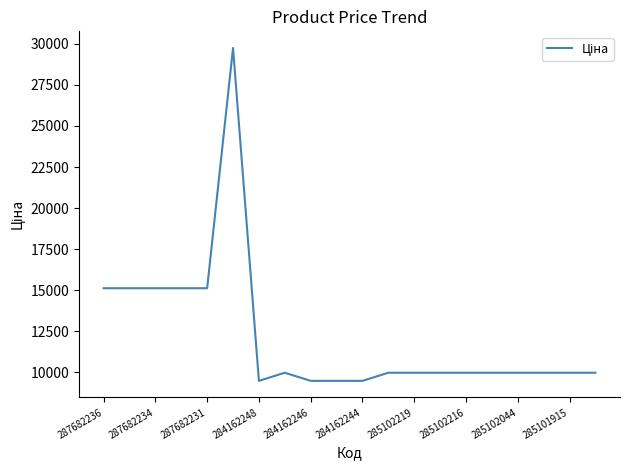

What is the difference between the maximum and minimum values?

20267.2